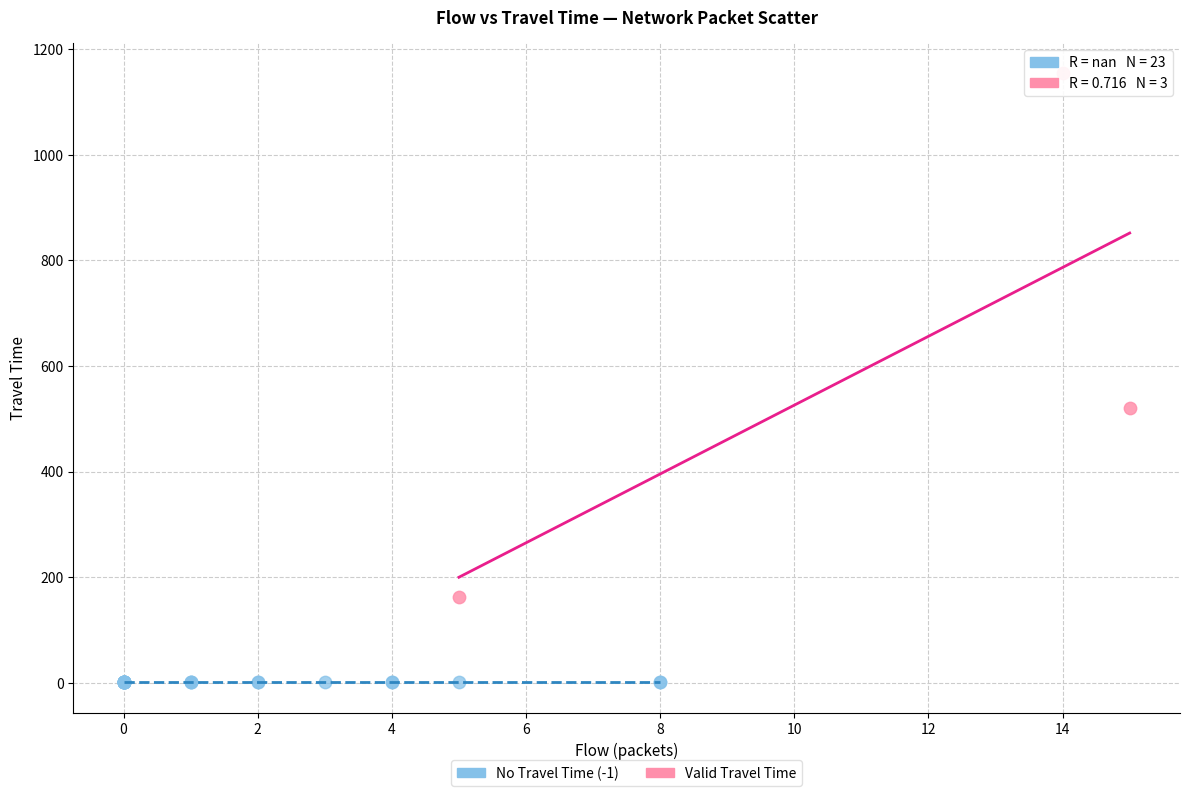

Which series contains the lowest Y value?

No Travel Time (-1)